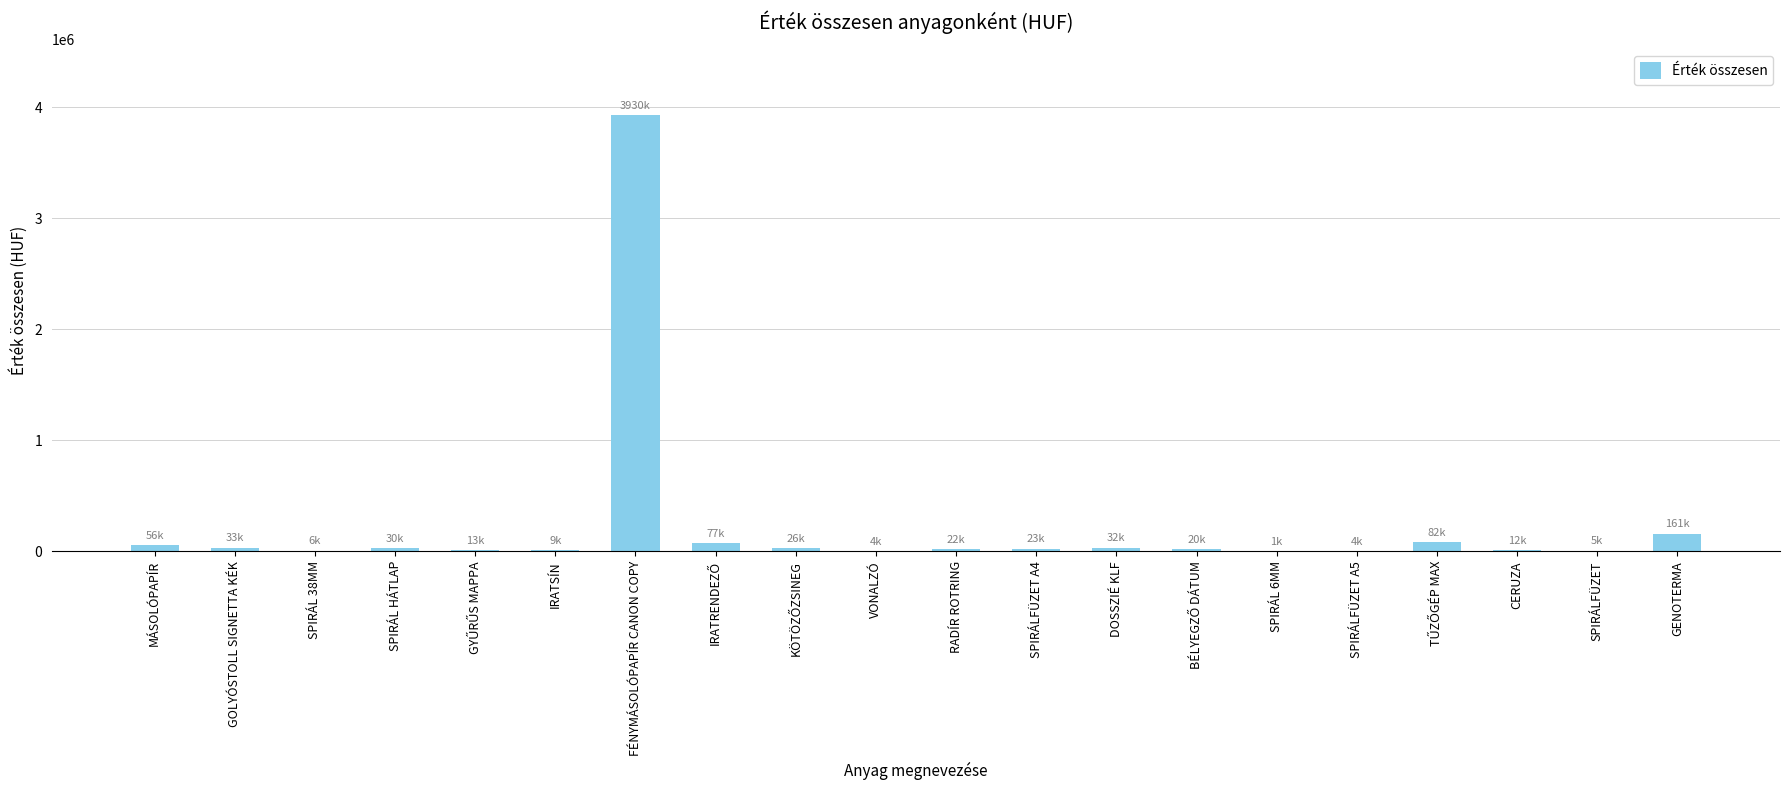

Are the bars horizontal?

No